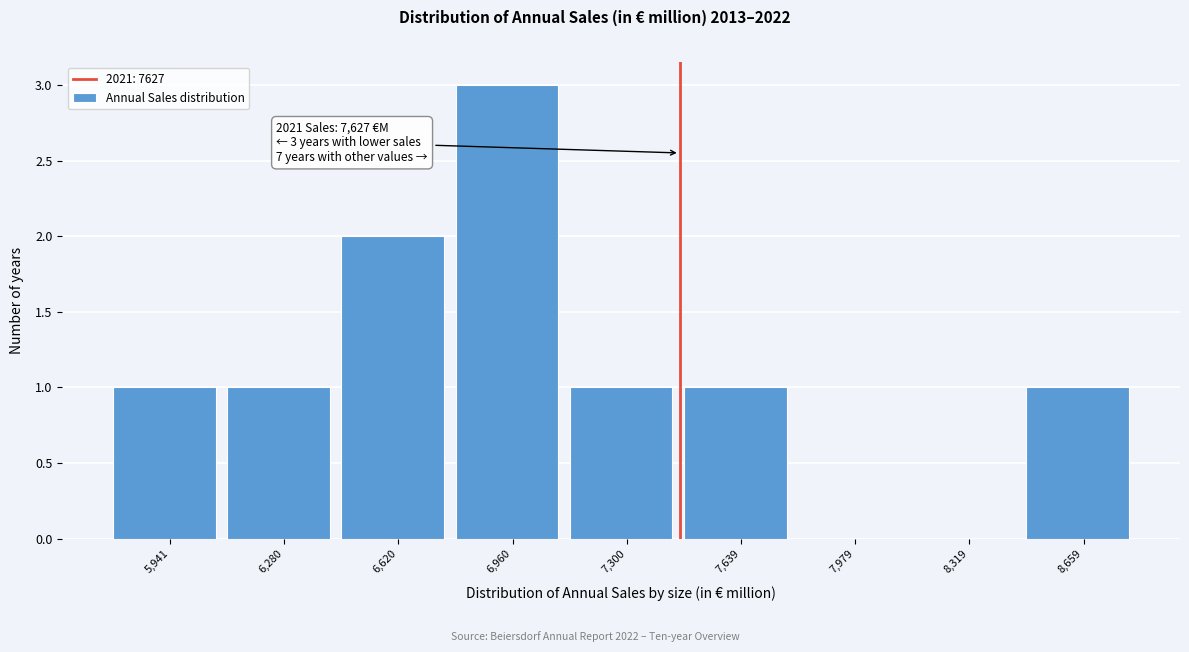

Reading right to left, what are all the values shown in this chart?

8,659=1	8,319=0	7,979=0	7,639=1	7,300=1	6,960=3	6,620=2	6,280=1	5,941=1